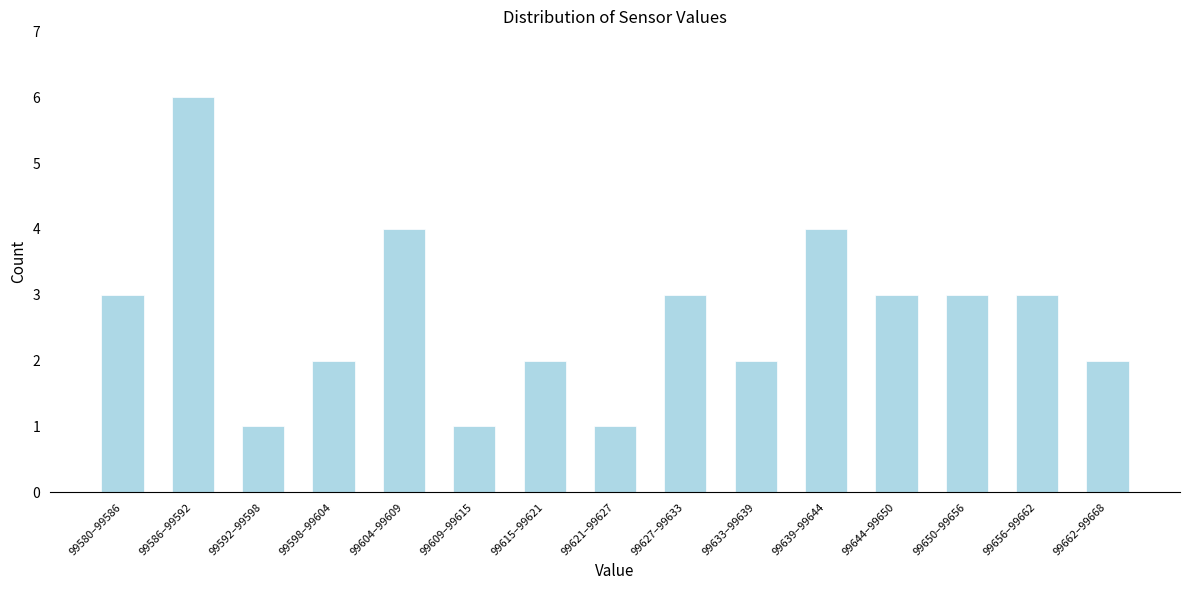

Reading left to right, list all the values displayed in this chart.

3	6	1	2	4	1	2	1	3	2	4	3	3	3	2